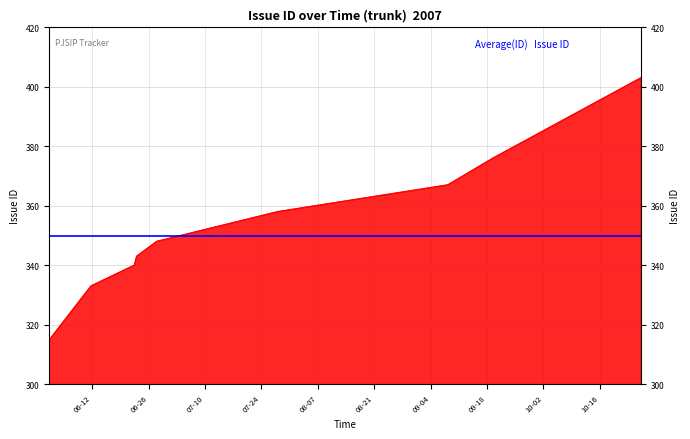

Rank the categories by value from highest to lowest.

2007-10-26 05:11:00, 2007-09-19 12:02:35, 2007-09-08 07:12:07, 2007-07-28 01:56:06, 2007-06-28 00:46:49, 2007-06-23 01:03:26, 2007-06-22 11:29:44, 2007-06-11 17:02:36, 2007-06-01 09:58:17, 2007-06-01 07:21:32